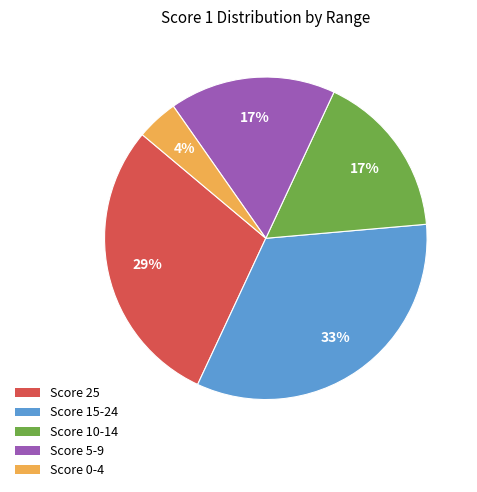

Is there a majority slice in this chart?

No